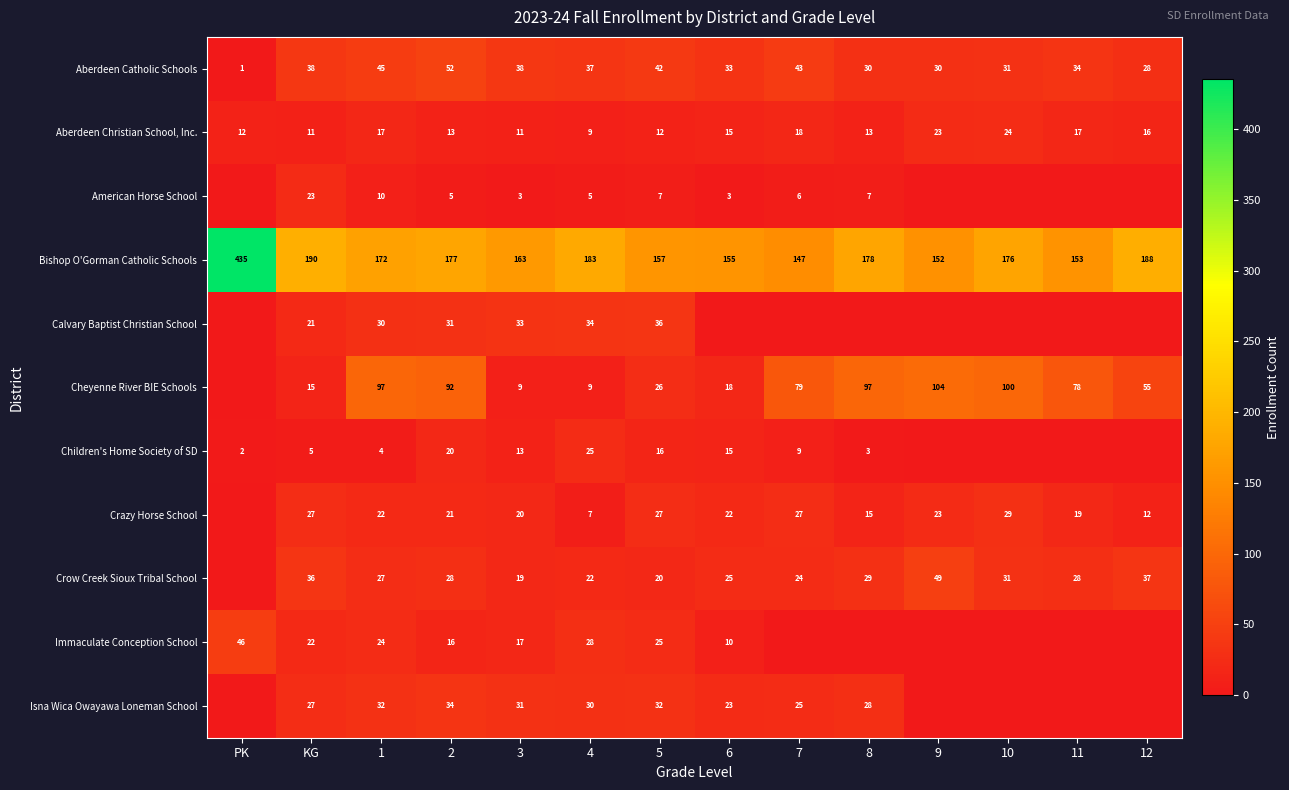

Which category has the lowest value in the Aberdeen Christian School, Inc. series?

4